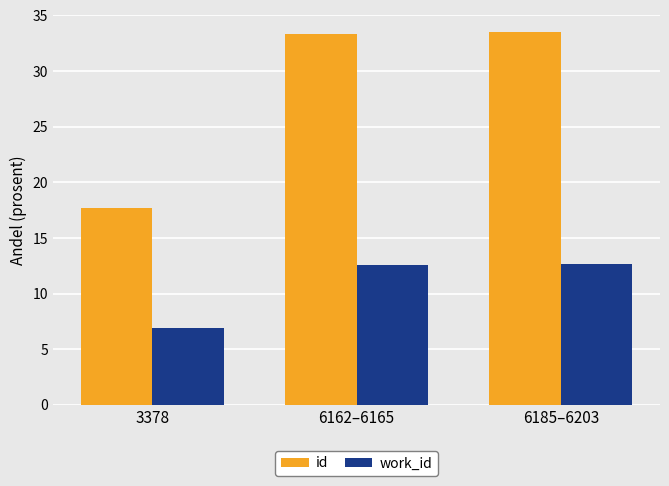

Where does the id series first go above 33?

6162–6165